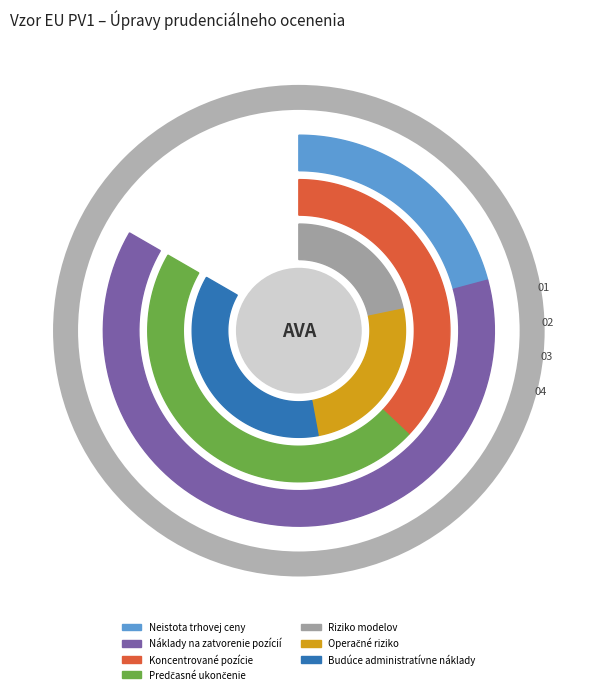

What portion of the pie excludes Predčasné ukončenie?

86.1%